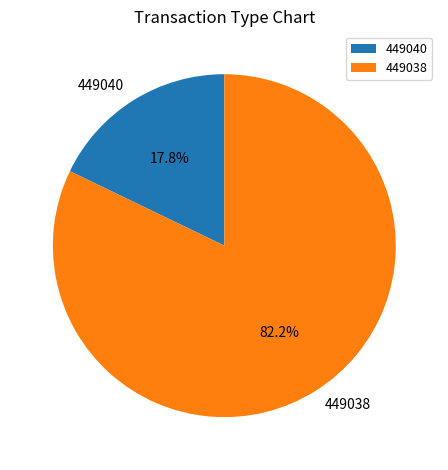

Which slice is the largest?

449038